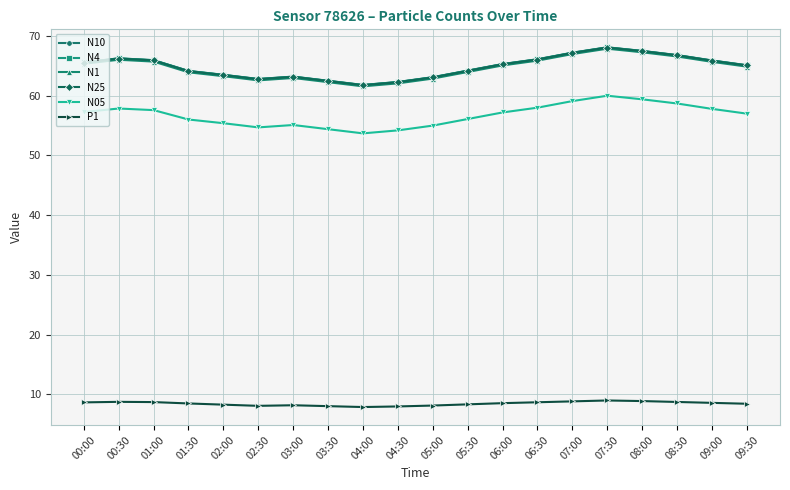

How many distinct data groups are displayed?

6